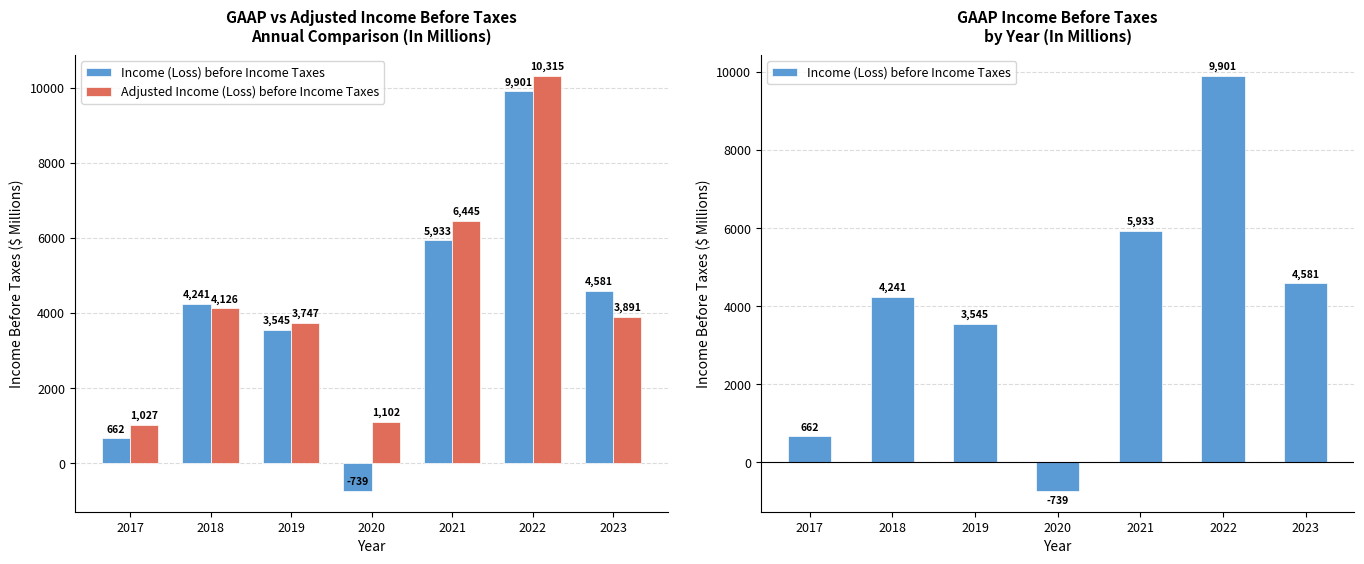

Which category has the highest value in the Income (Loss) before Income Taxes series?

2022